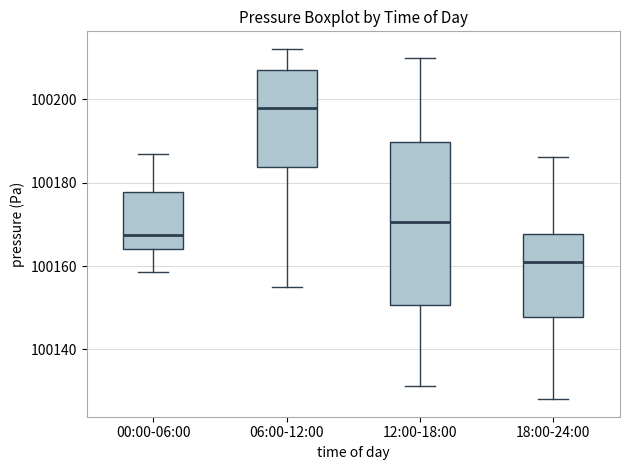

Reading left to right, transcribe this box plot: for each box, give where its median line is, the range the box spans, and where its two whiskers end, as read against the y-axis. The values are not printed on the chart, so give them approximately, as read against the axis.

00:00-06:00: median 100168, box 100164 to 100178, whiskers 100158 to 100186
06:00-12:00: median 100198, box 100184 to 100208, whiskers 100156 to 100212
12:00-18:00: median 100170, box 100150 to 100190, whiskers 100132 to 100210
18:00-24:00: median 100162, box 100148 to 100168, whiskers 100128 to 100186